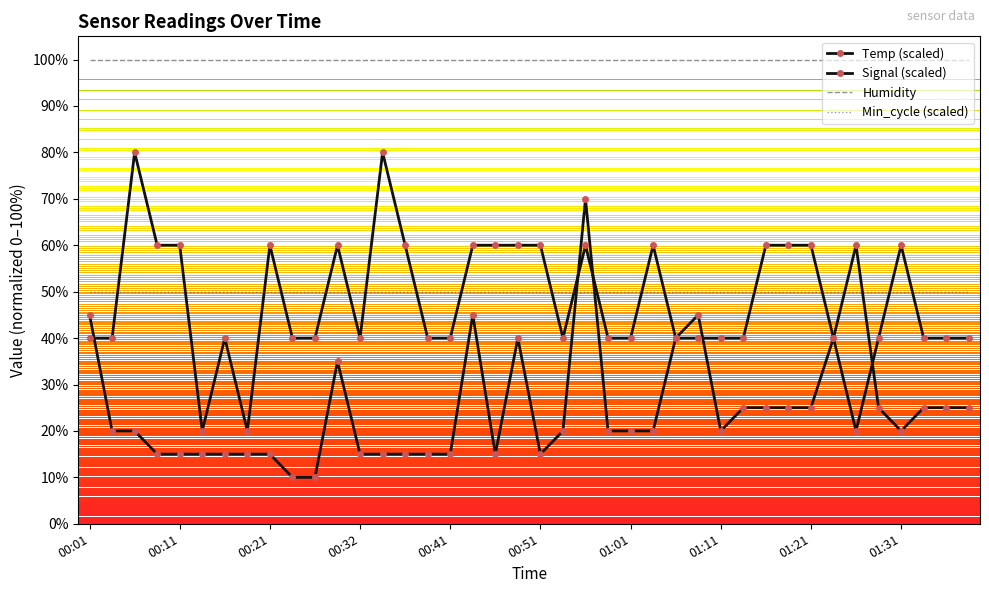

Which series has the largest total across all categories?

Humidity